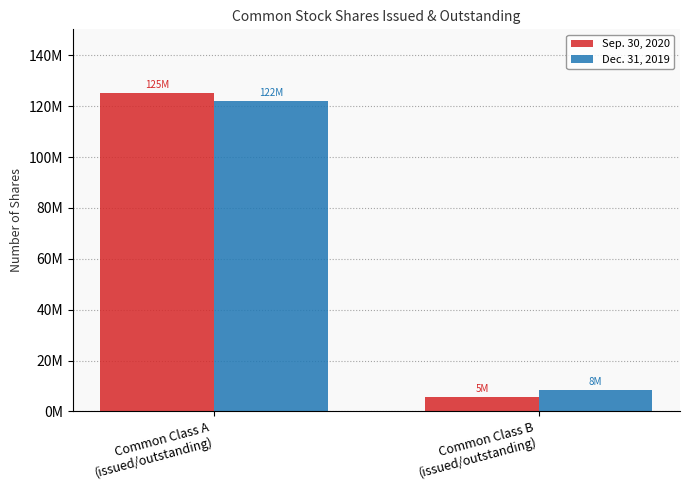

What is the sum of the Dec. 31, 2019 values at Common Class A
(issued/outstanding) and Common Class B
(issued/outstanding)?

130517920